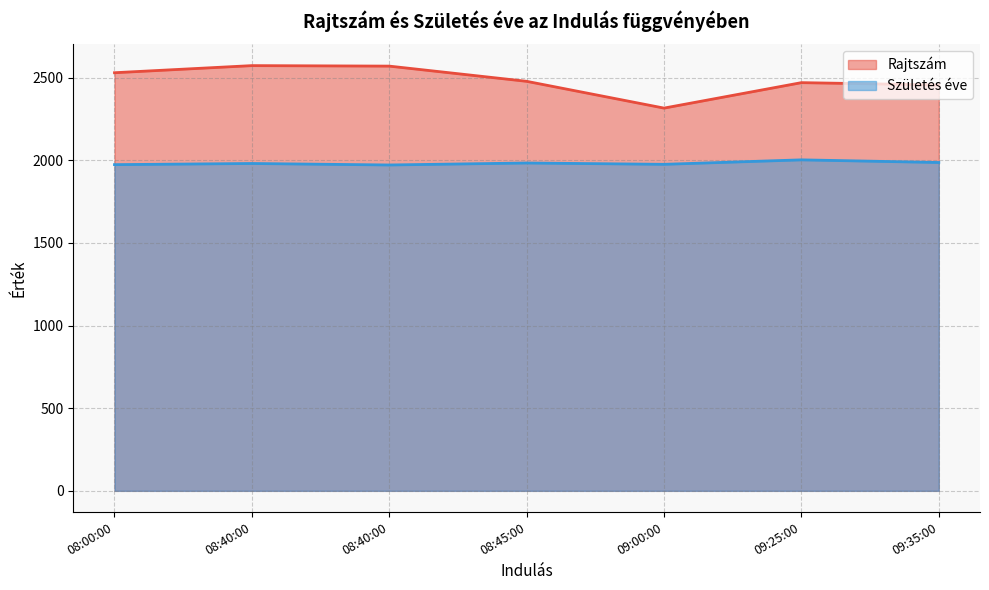

Is it true that Születés éve equals 1191 at 09:25:00?

False